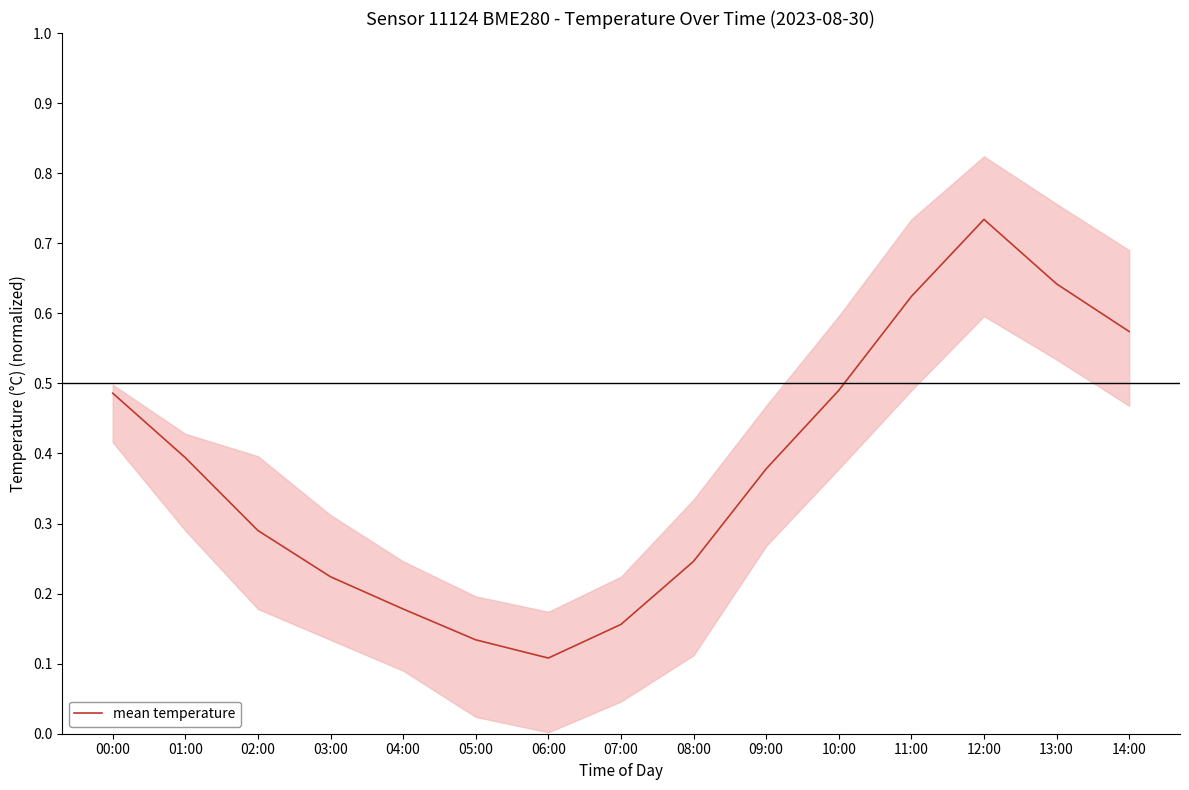

Where is the first local minimum?

06:00